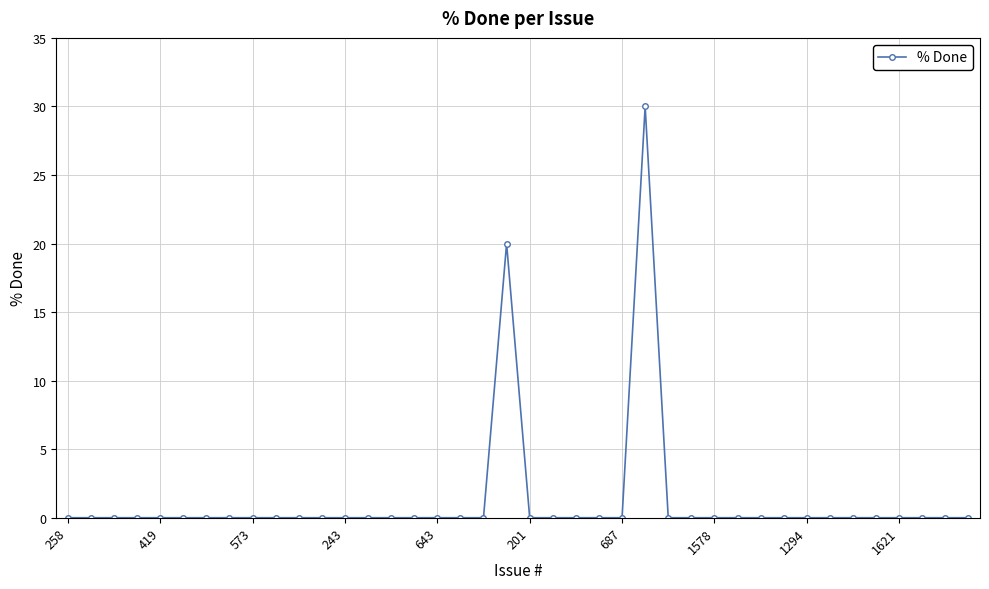

What is the sum of all values?

50